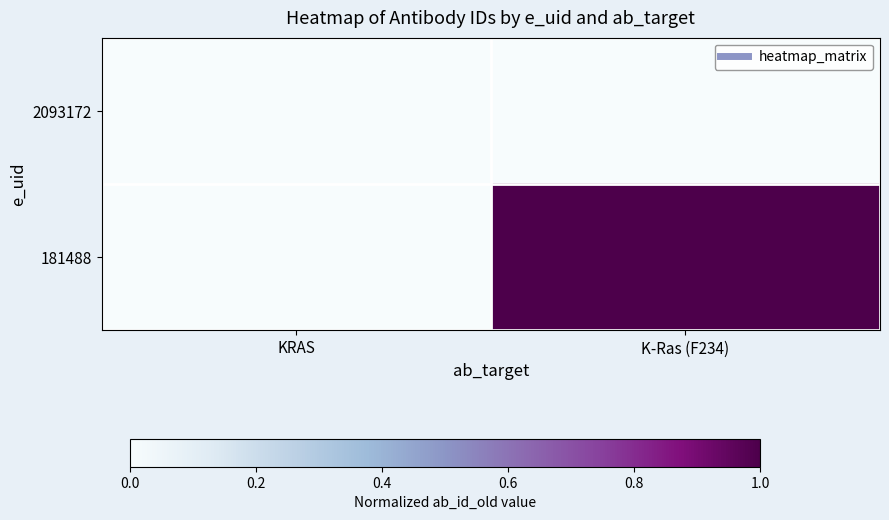

Between KRAS and K-Ras (F234), which series saw the biggest shift?

181488